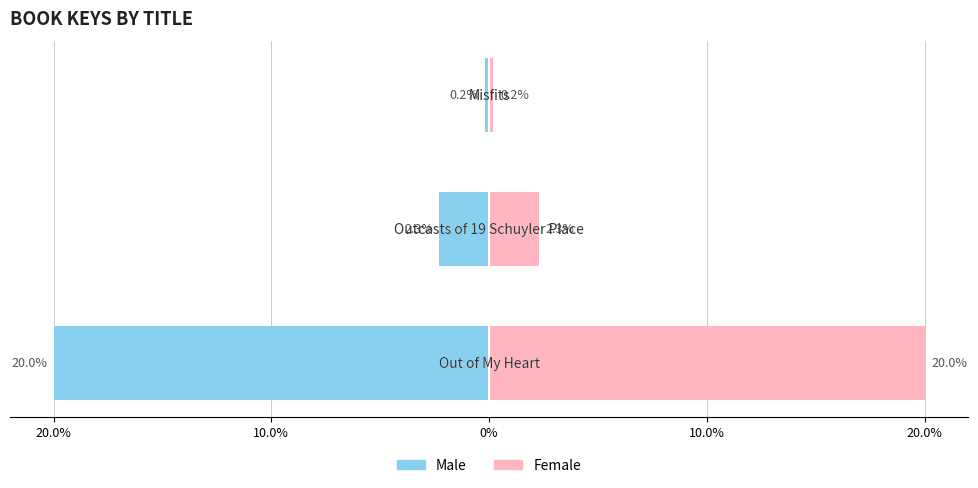

The Male series shows -28.0 at 20.0%. True or false?

False